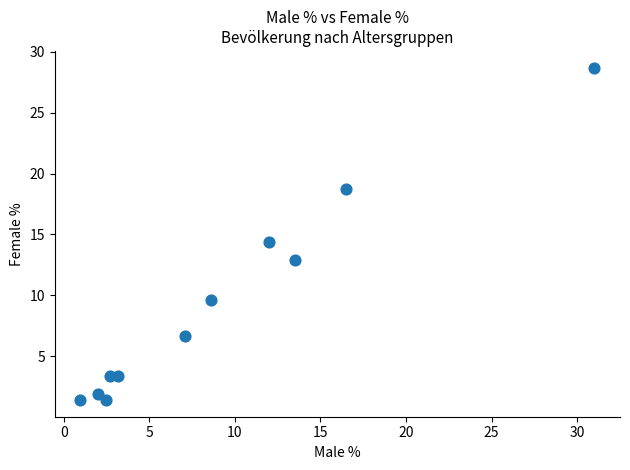

What is the average X value?

9.1